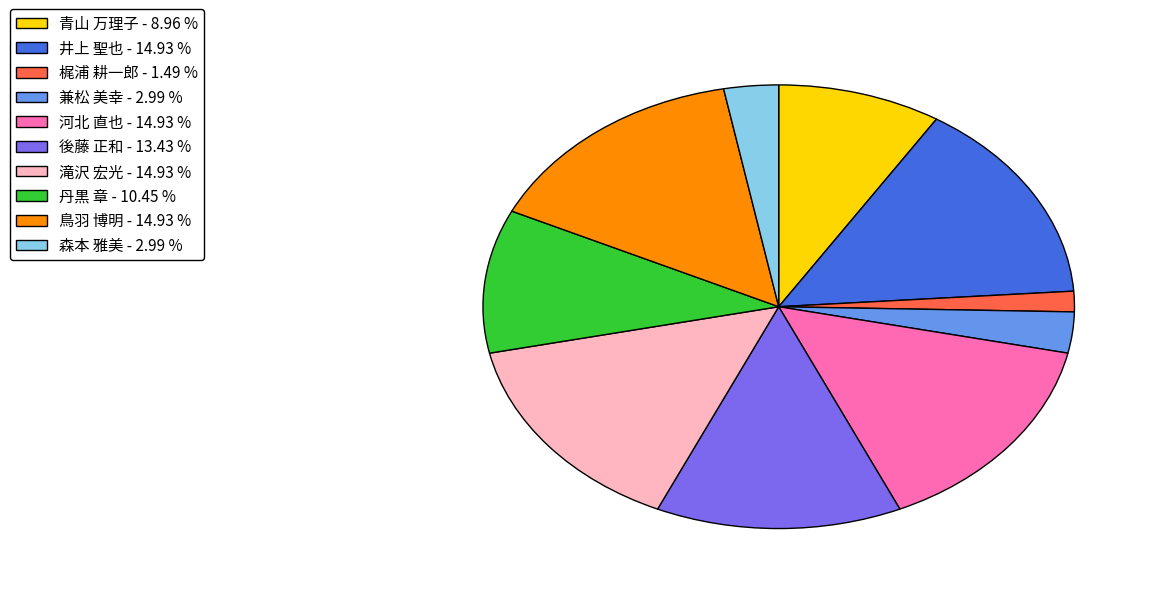

The 丹黒 章 slice represents 3% of the pie. True or false?

False